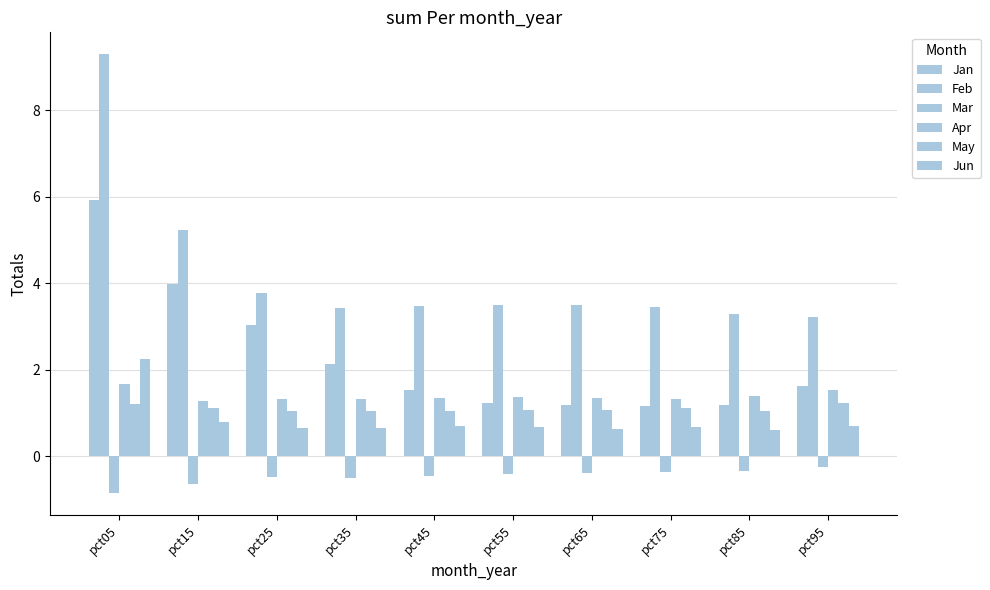

What is the difference between the second highest and second lowest values in the Feb series?

1.9